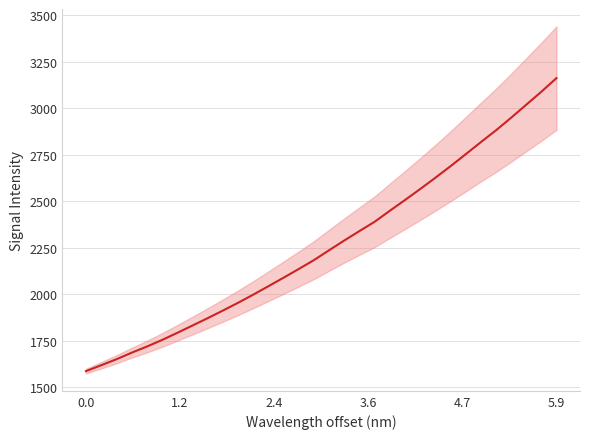

What is the value of the 27th point from the left?

2816.9